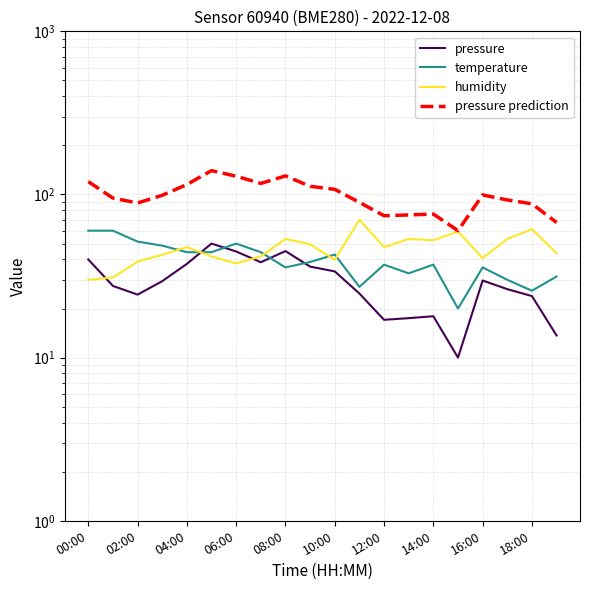

What is the minimum value shown in the chart?

10.0